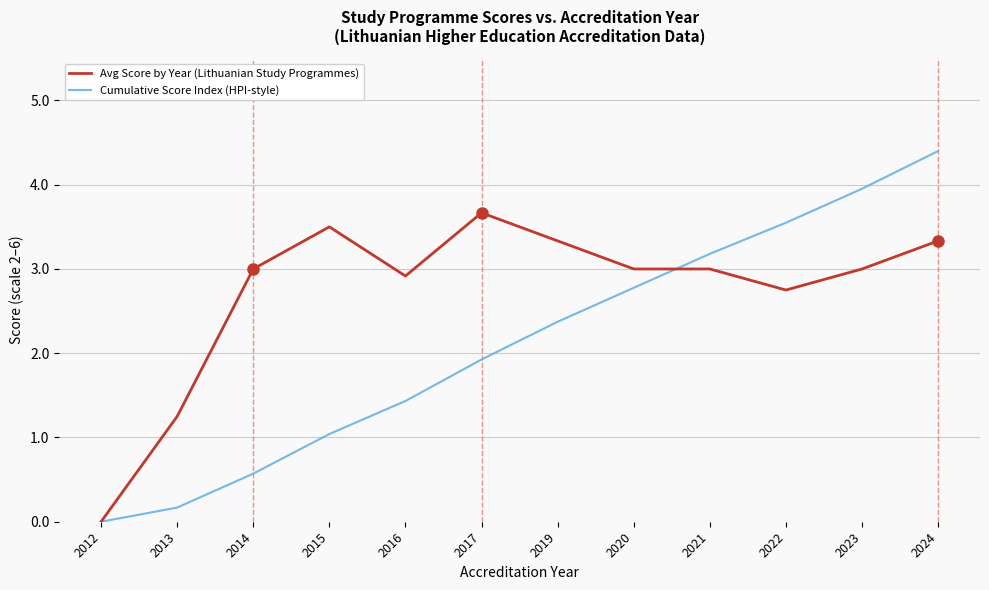

Read the Avg Score by Year (Lithuanian Study Programmes) value at 2021.

3.0